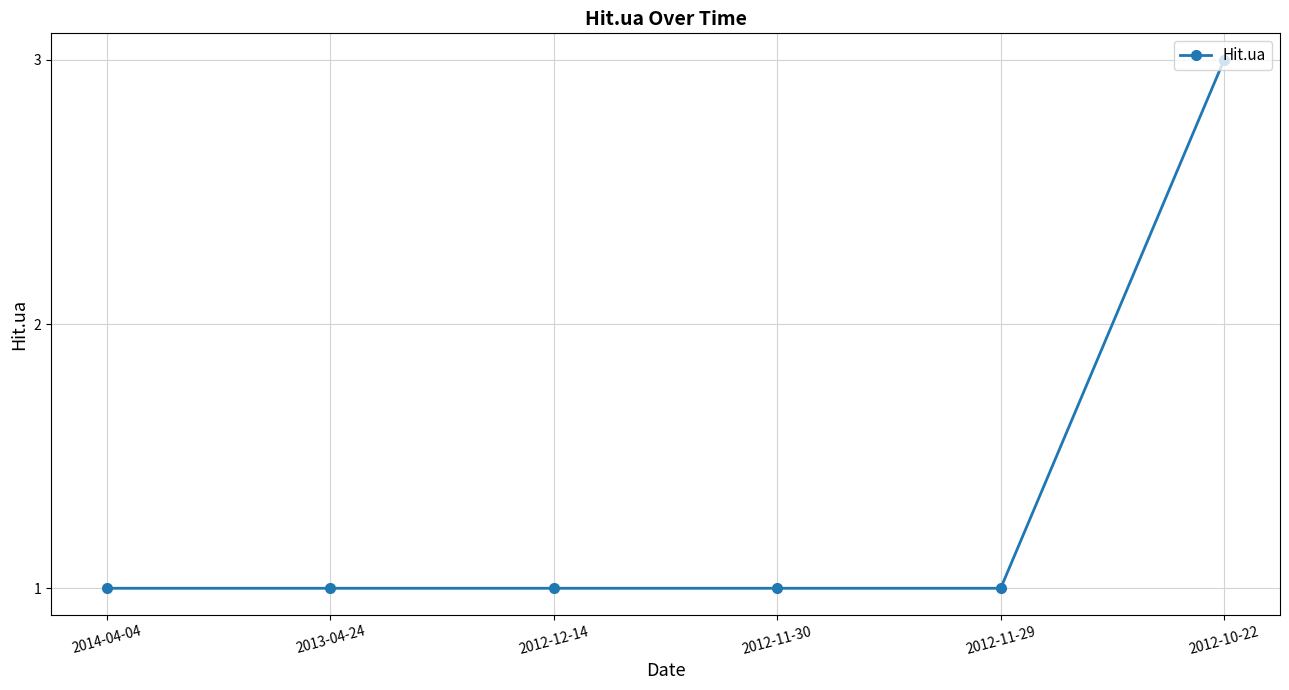

What is the change in value from 2012-12-14 to 2012-10-22?

+2